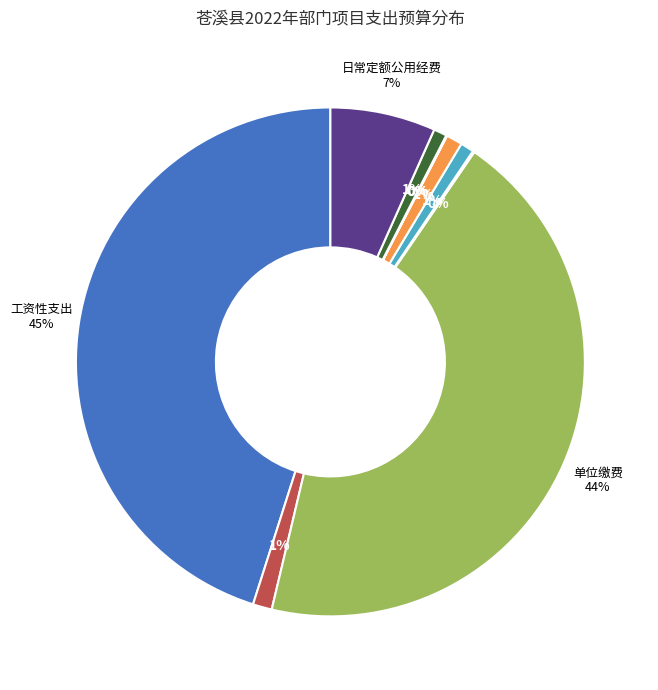

To the nearest percent, what is the difference between the largest and smallest slice percentages?

45%